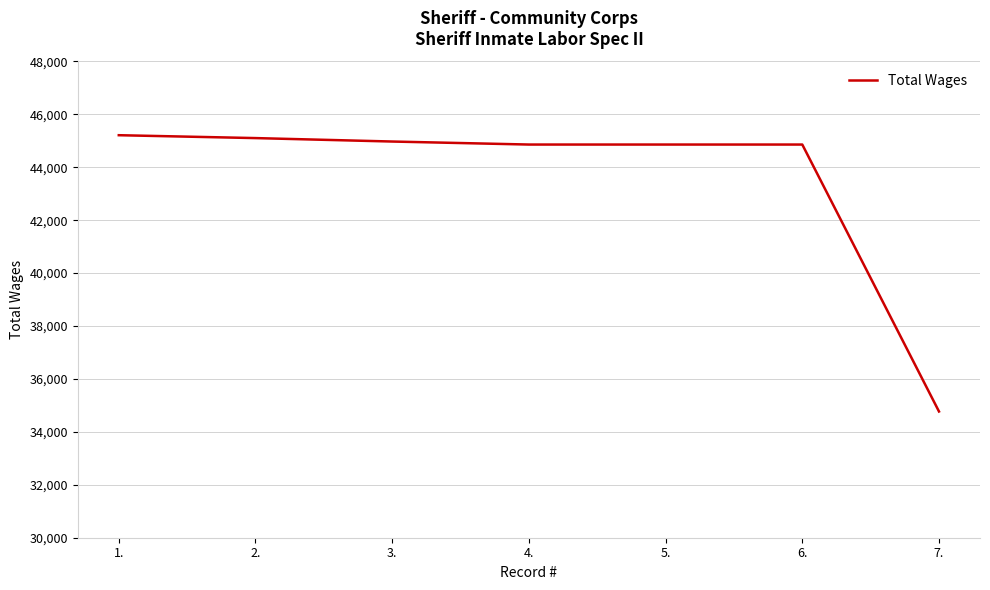

Reading left to right, transcribe all the data shown in this chart.

1.=45213	2.=45104	3.=44974	4.=44860	5.=44860	6.=44860	7.=34771